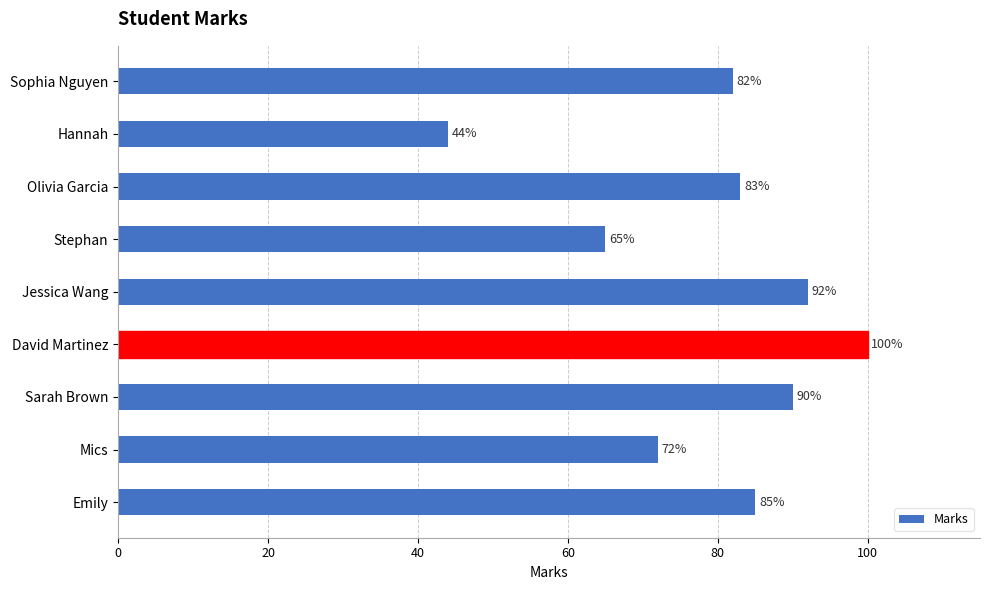

Count the number of data series in this chart.

1